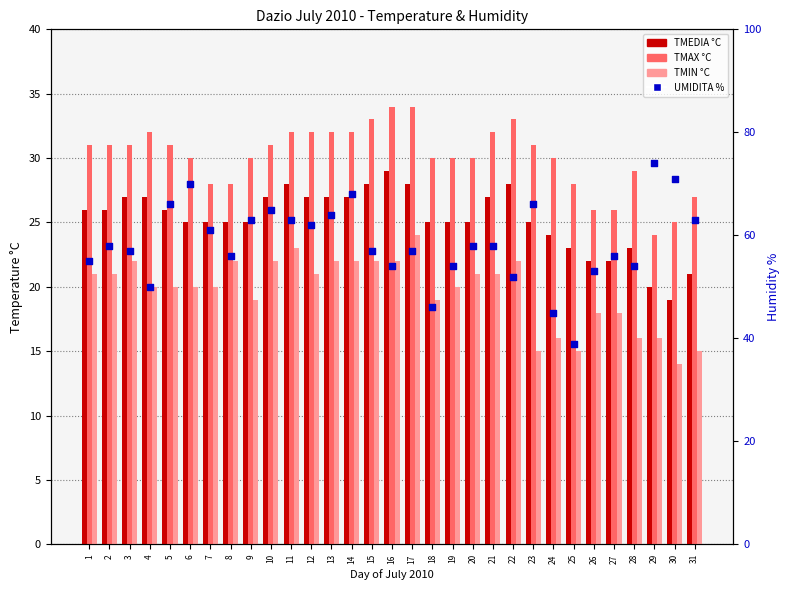

Is the value of TMAX °C at 19 greater than the value of UMIDITA % at 25?

No